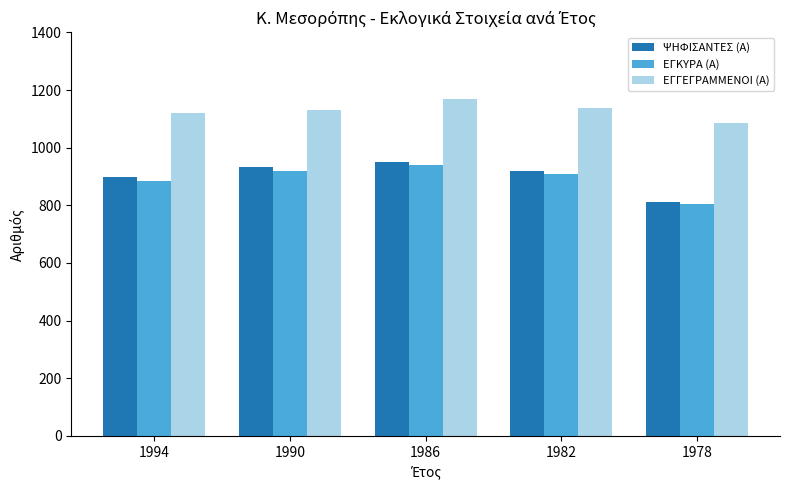

Reading left to right, list all the values displayed in this chart.

ΨΗΦΙΣΑΝΤΕΣ (Α): 1994=897	1990=934	1986=949	1982=920	1978=811
ΕΓΚΥΡΑ (Α): 1994=883	1990=920	1986=941	1982=908	1978=804
ΕΓΓΕΓΡΑΜΜΕΝΟΙ (Α): 1994=1121	1990=1131	1986=1170	1982=1139	1978=1085